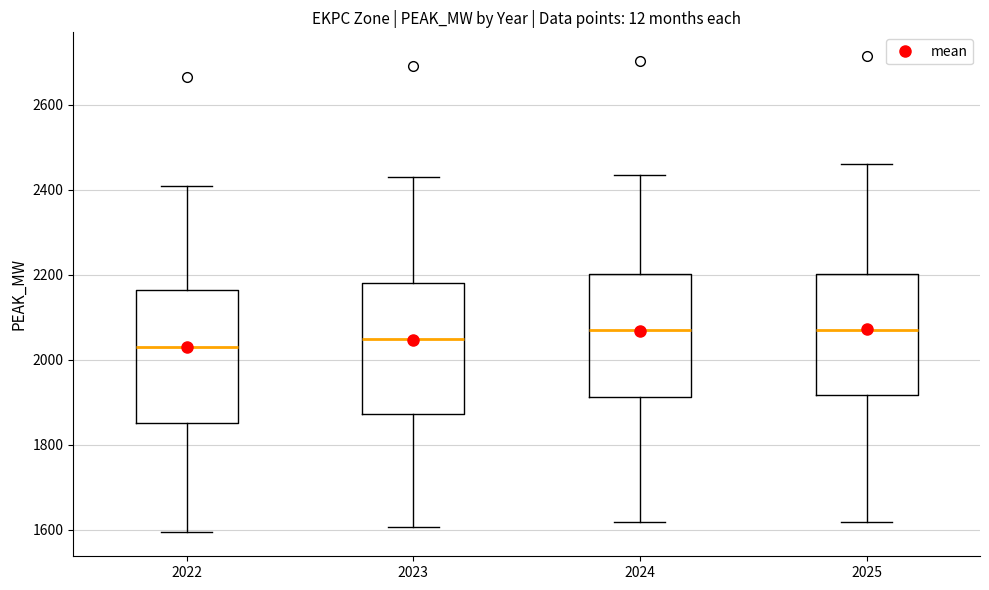

Which box has the lowest median line?

2022